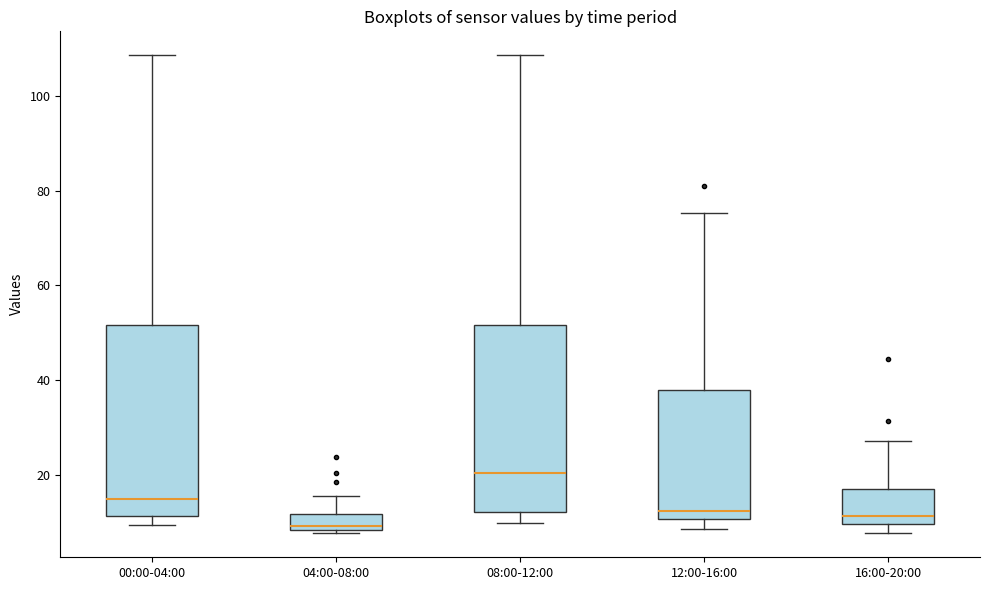

Where does the upper whisker of the box for 04:00-08:00 end on the y-axis? The values are not printed on the chart, so give them approximately, as read against the axis.

16